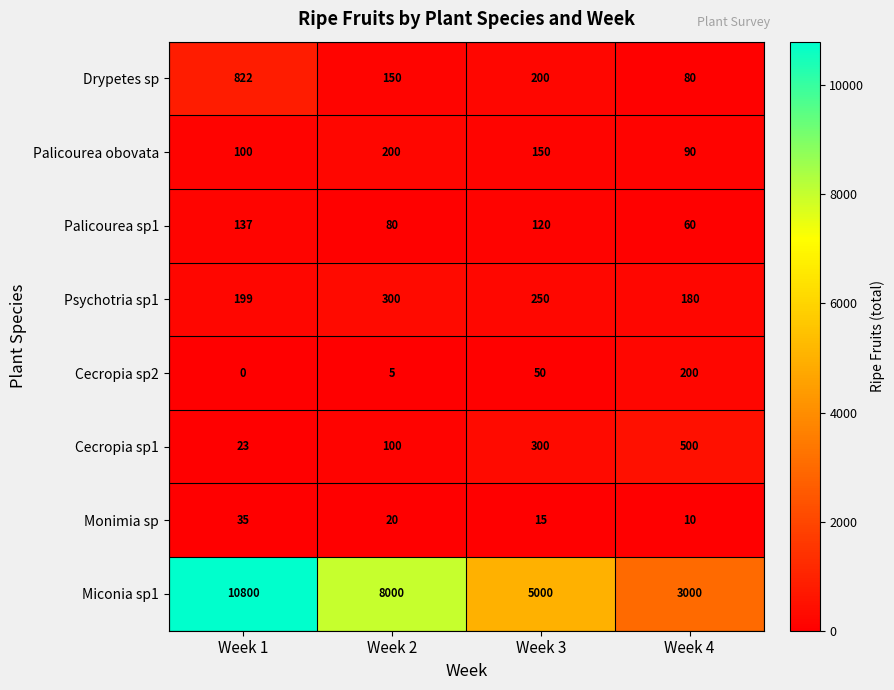

List the labels in order of Palicourea obovata value, smallest first.

Week 4, Week 1, Week 3, Week 2